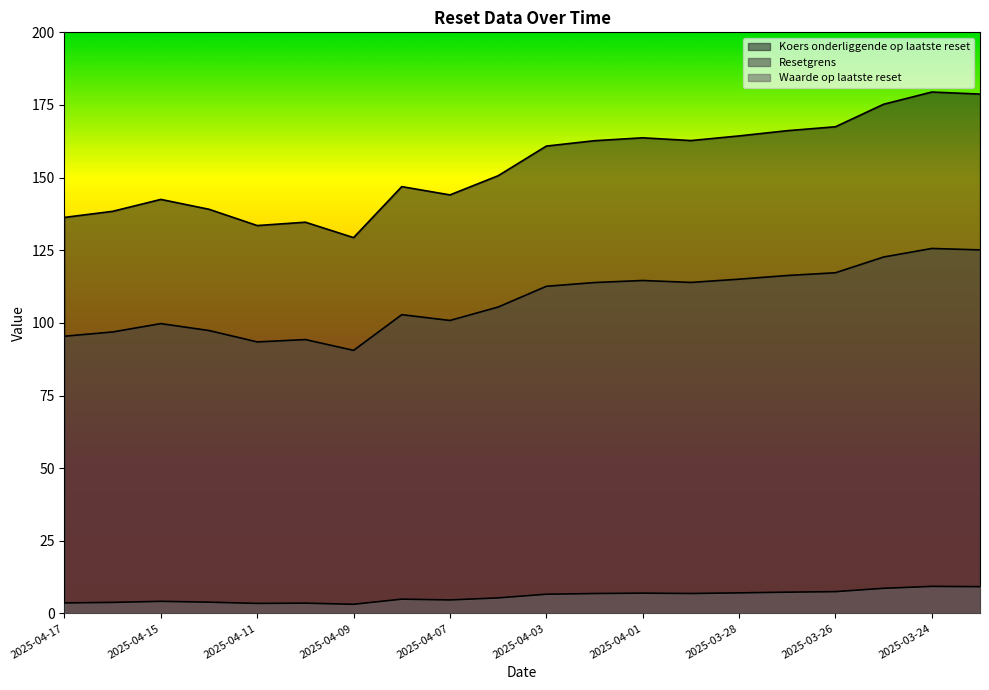

Does the chart have visible grid lines?

No